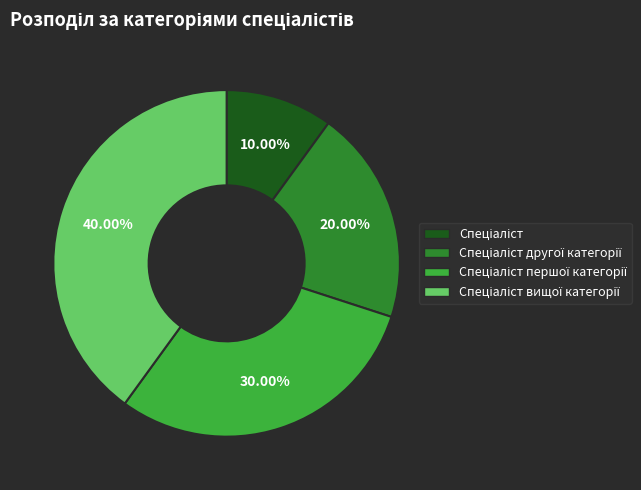

Is there any slice that represents more than half of the pie?

No